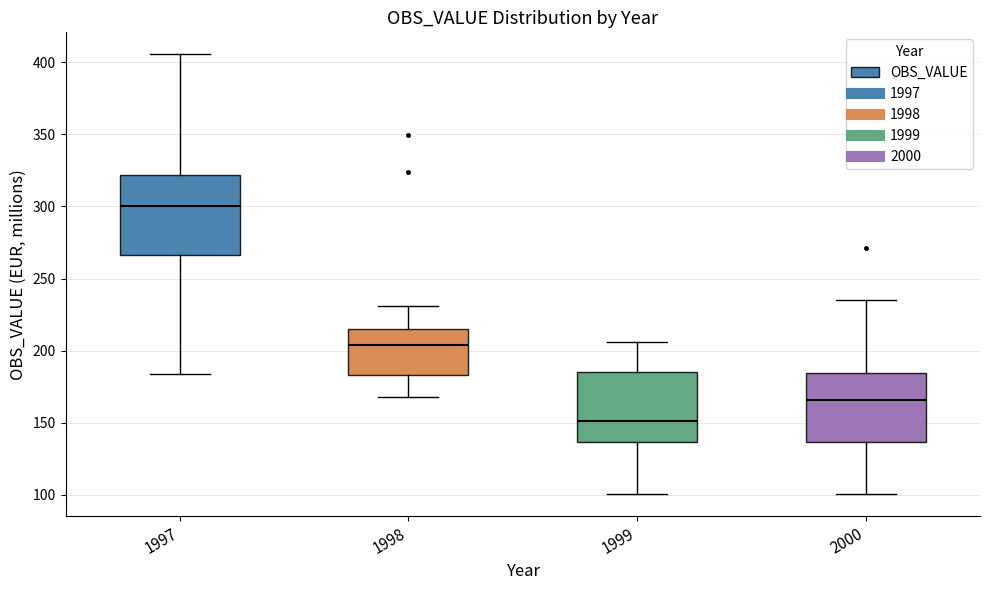

Reading left to right, read every box against the y-axis: the position of its median line, the range the box covers, and the ends of its whiskers. The values are not printed on the chart, so give them approximately, as read against the axis.

1997: median 300, box 265 to 320, whiskers 185 to 405
1998: median 205, box 185 to 215, whiskers 170 to 230
1999: median 150, box 135 to 185, whiskers 100 to 205
2000: median 165, box 135 to 185, whiskers 100 to 235